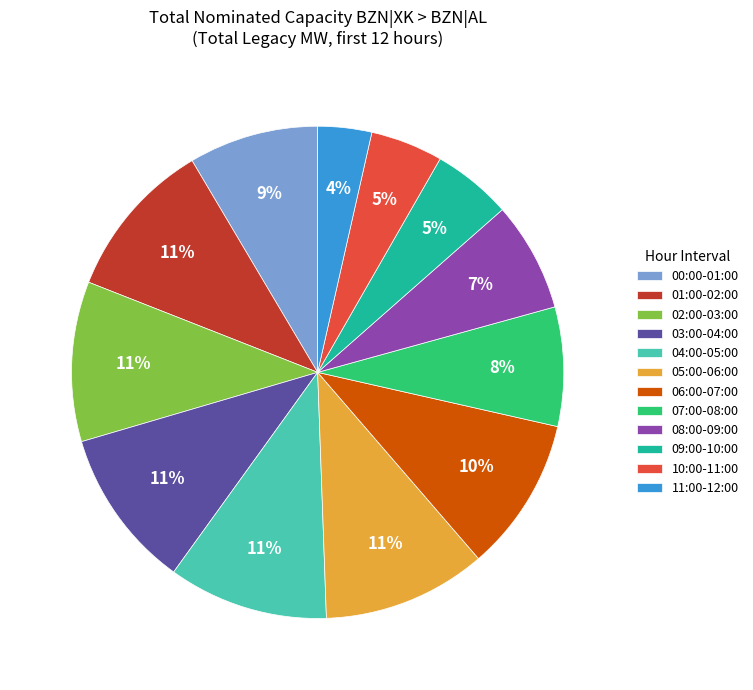

To the nearest percent, what is the difference between the 04:00-05:00 and 10:00-11:00 slice percentages?

6%